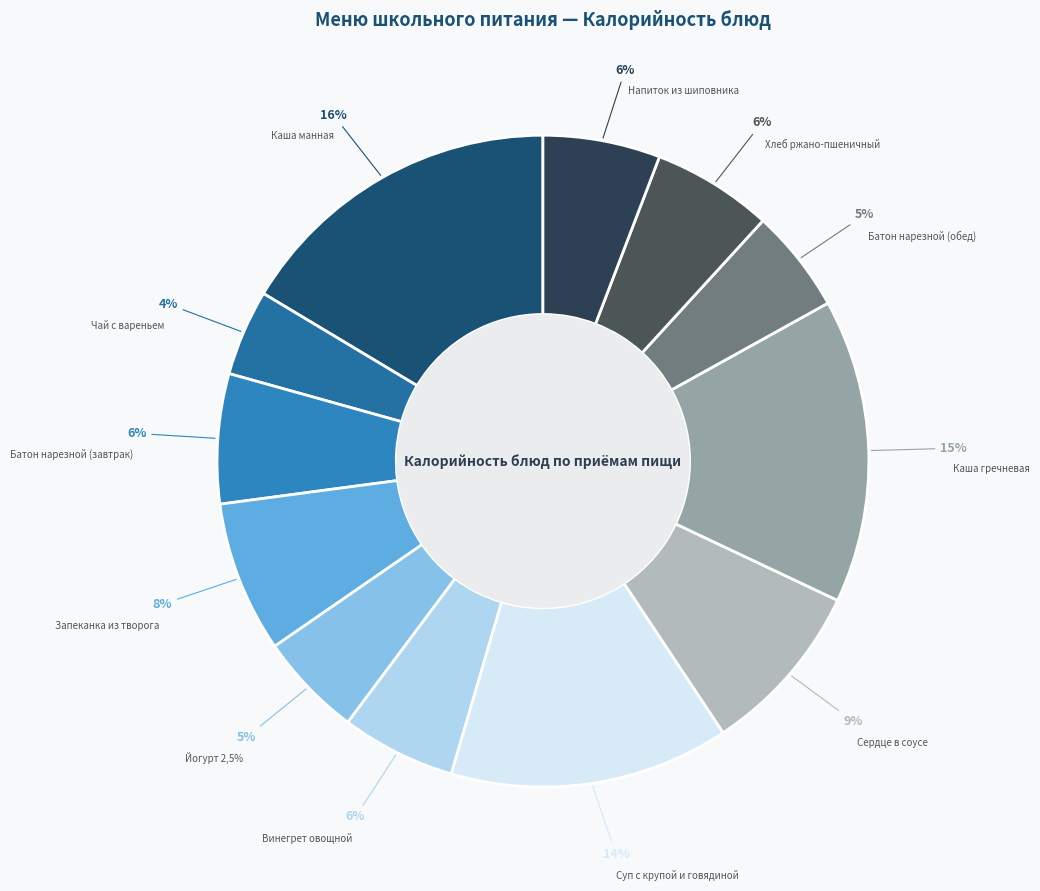

To the nearest percent, what portion does Чай с вареньем represent?

4%